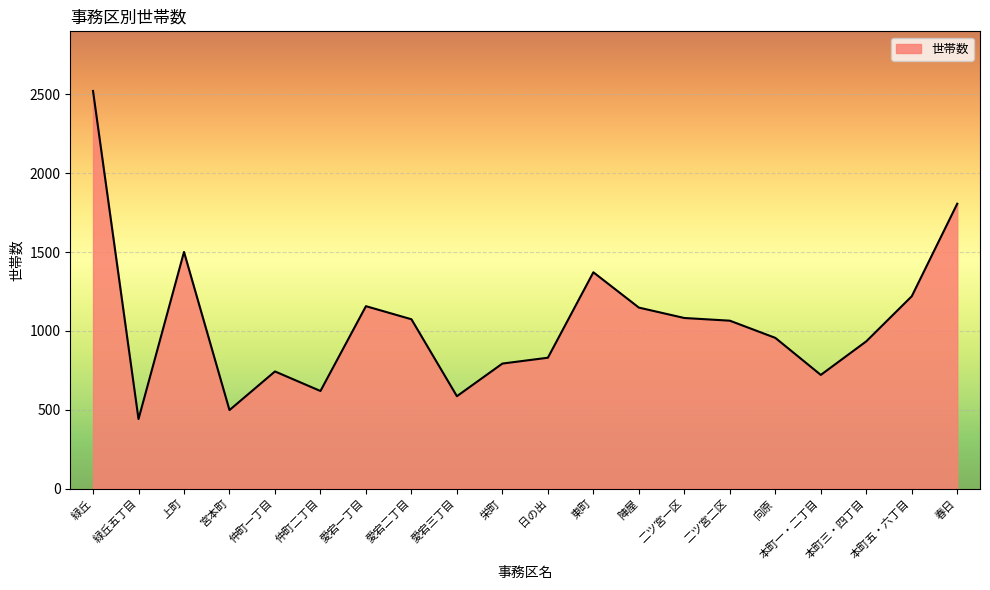

What is the minimum value shown in the chart?

441